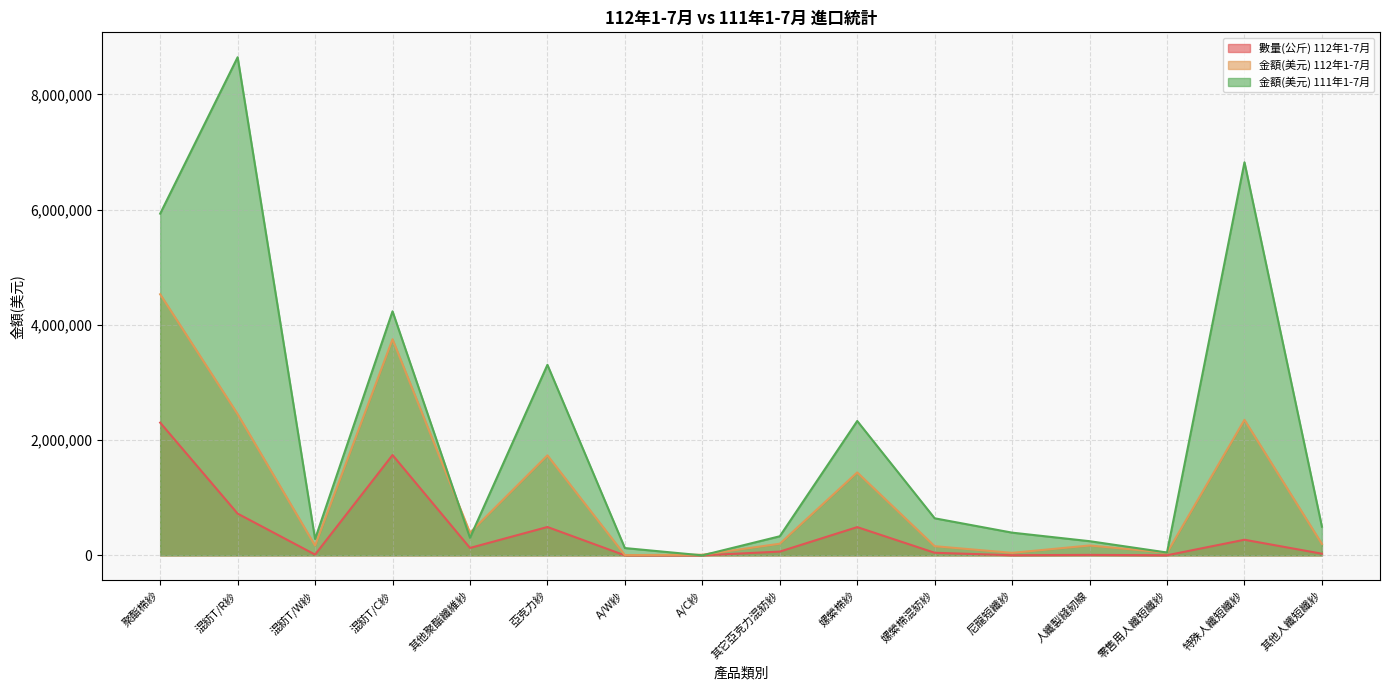

Does the chart display data point markers on the line(s)?

No